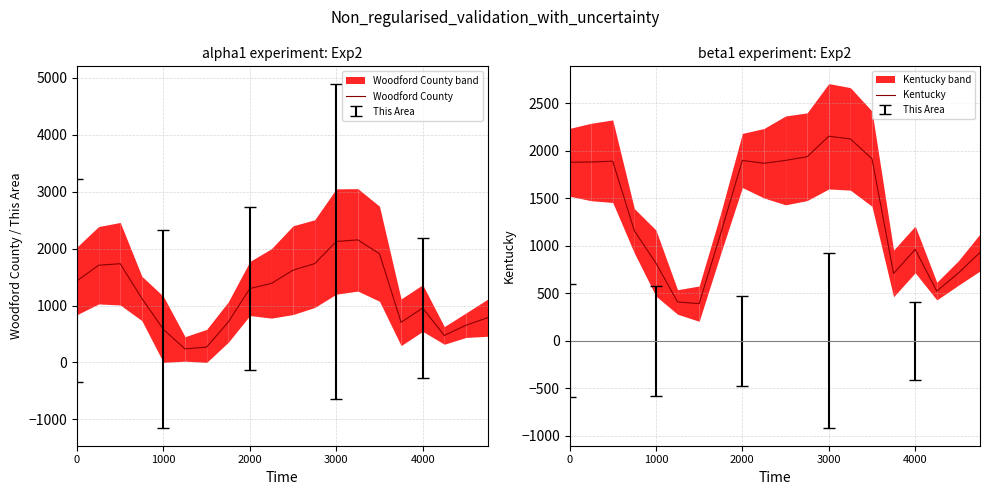

Which series ends up on top after the final intersection of Woodford County and Kentucky?

Kentucky